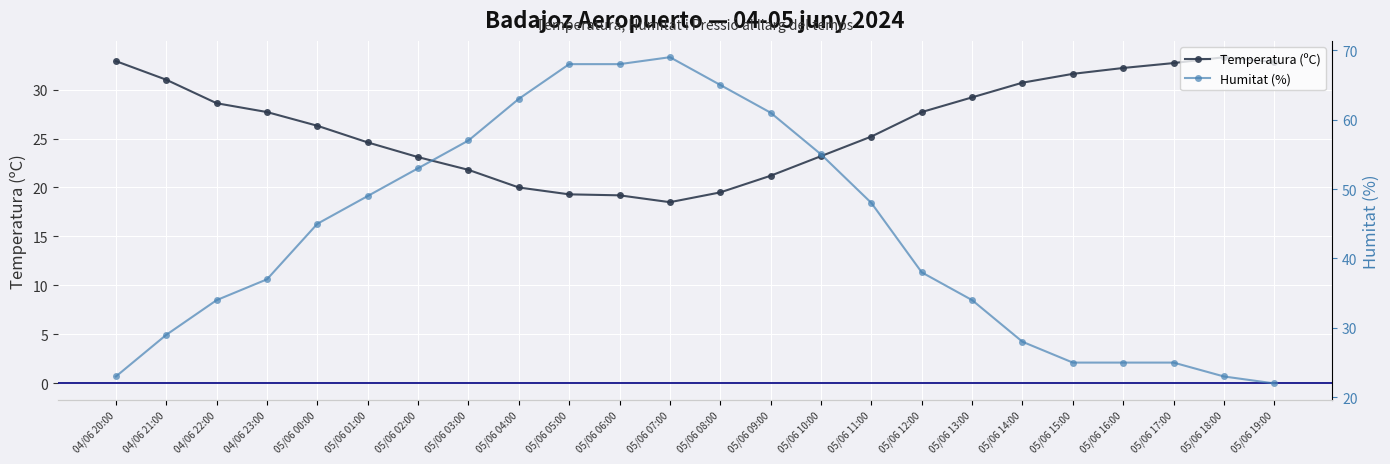

Where does the Temperatura (ºC) series first go above 27?

04/06 20:00